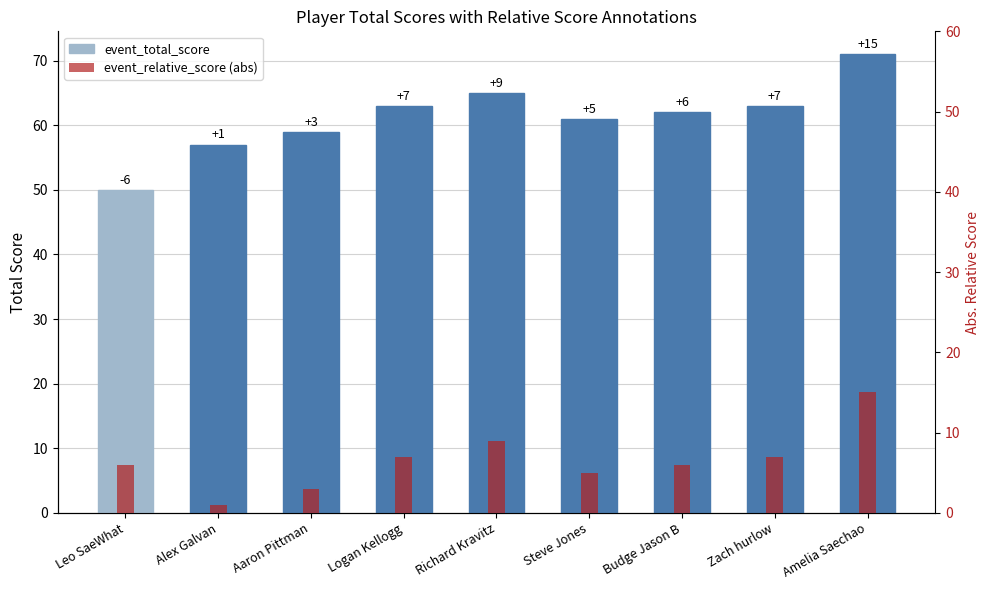

The value of event_total_score at Steve Jones is 61. True or false?

True